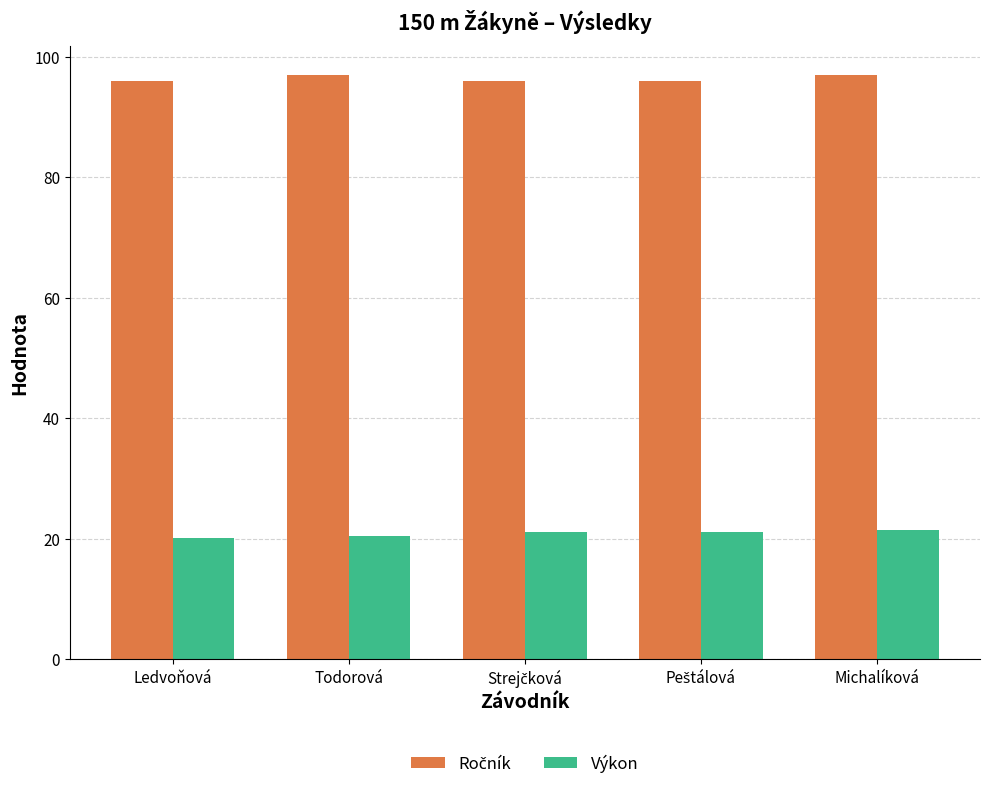

How many bars are there in each group?

2